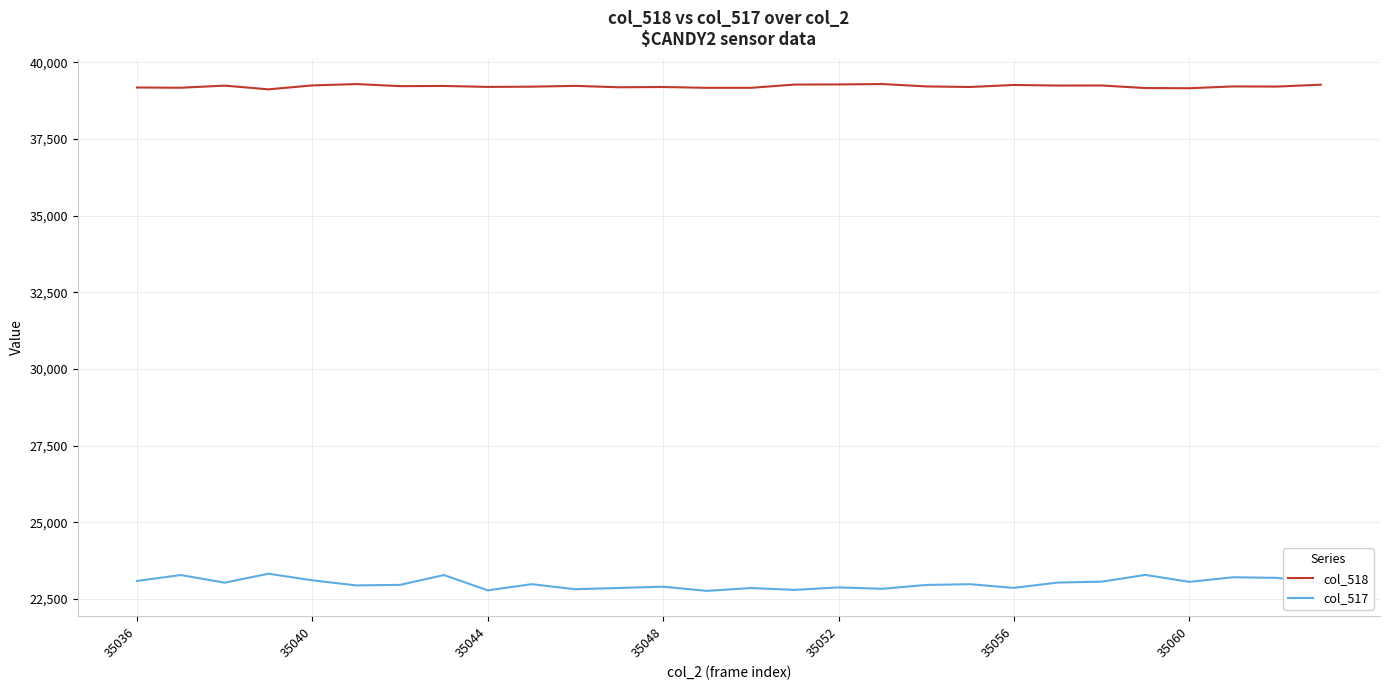

Which series has the largest total across all categories?

col_518